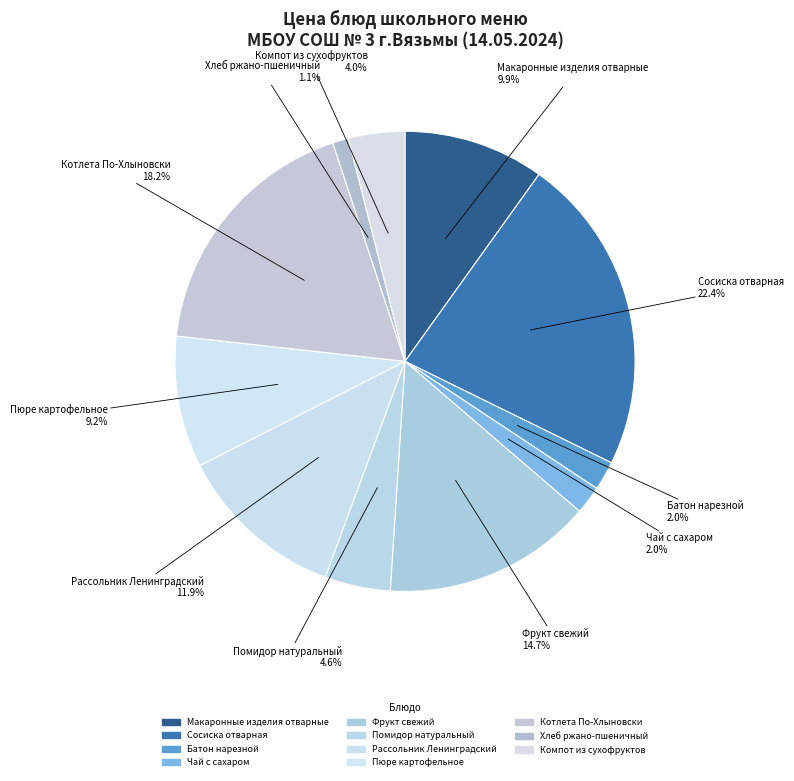

Does any single category account for the majority?

No